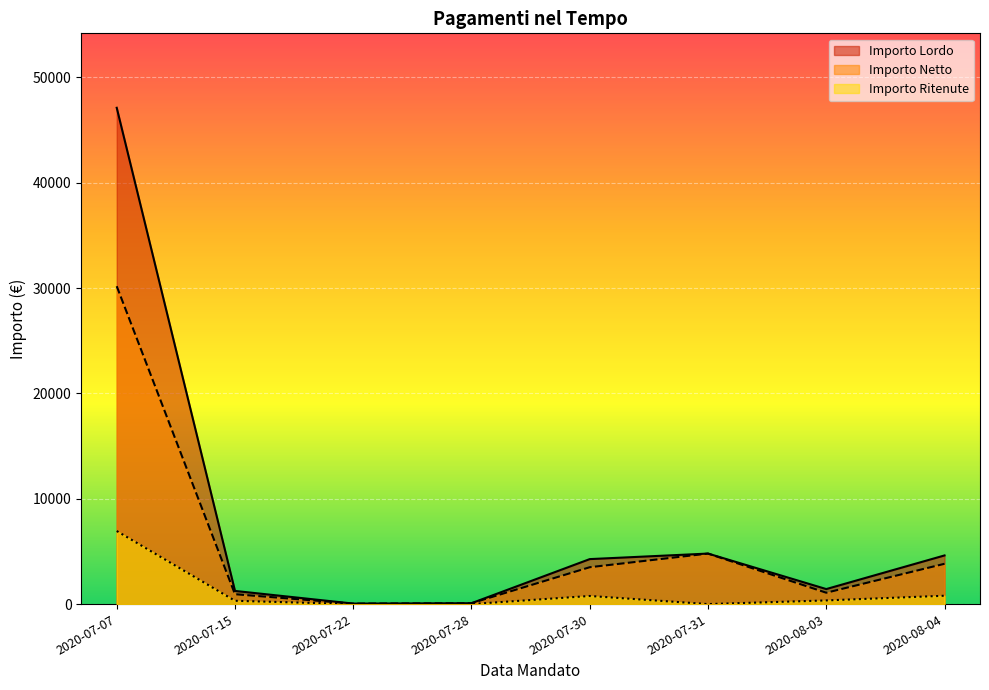

The Importo Netto series shows 1539.3 at 2020-07-15. True or false?

False